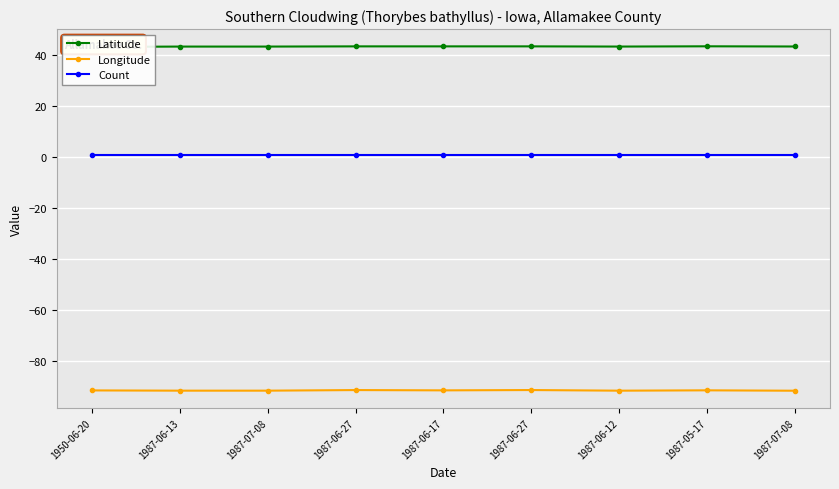

The Count series shows 1.0 at 1987-06-13. True or false?

True